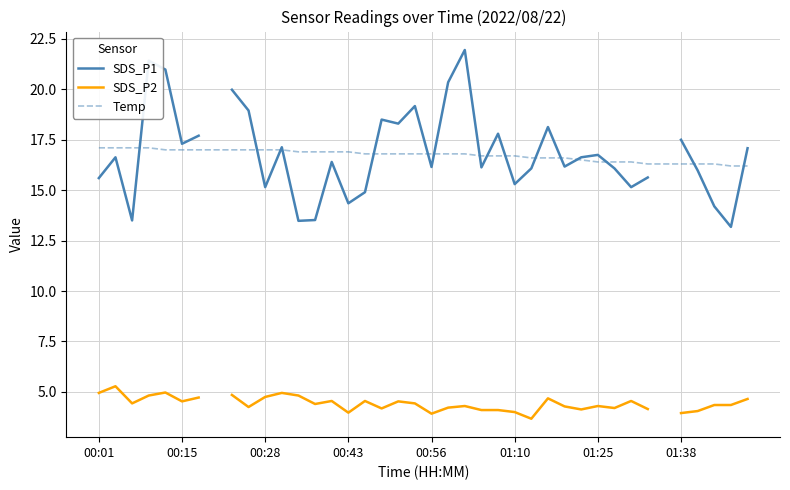

True or false: SDS_P1 and SDS_P2 intersect in this chart.

False